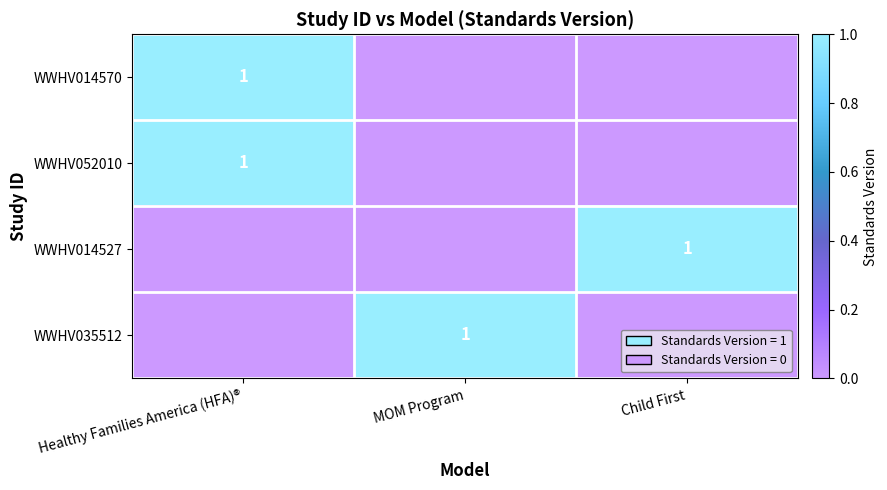

The value of WWHV052010 at Healthy Families America (HFA)® is 0. True or false?

False